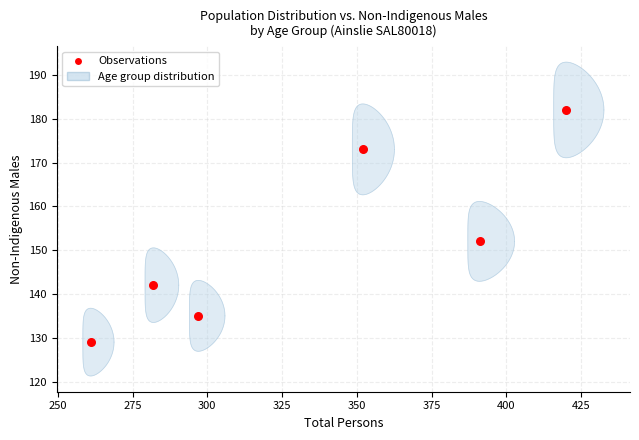

What Y value in the scatter plot is closest to 155?

152